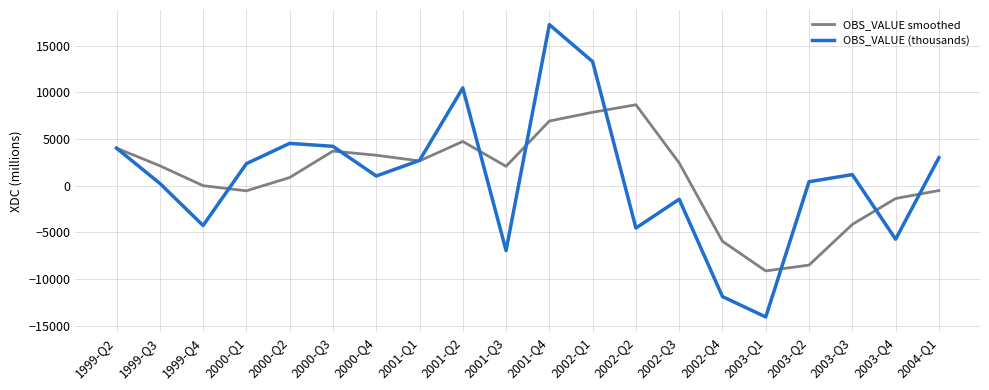

The value of OBS_VALUE (thousands) at 2003-Q4 is -7692.0. True or false?

False